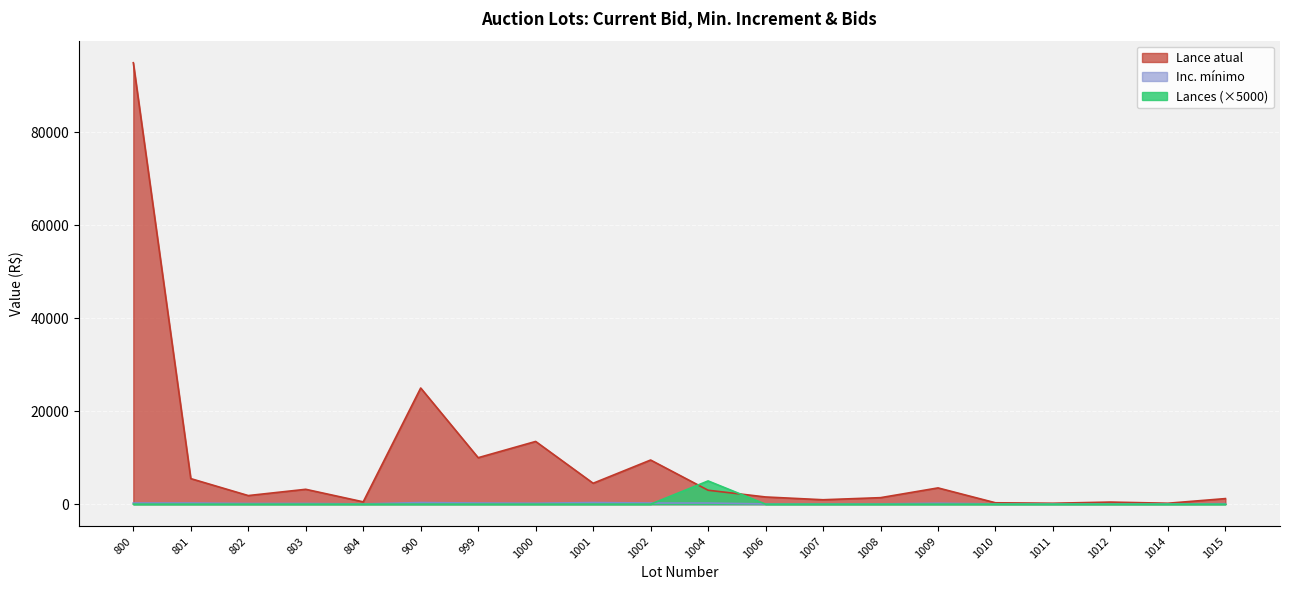

What is the spread (max minus min) of values at 1011?

200